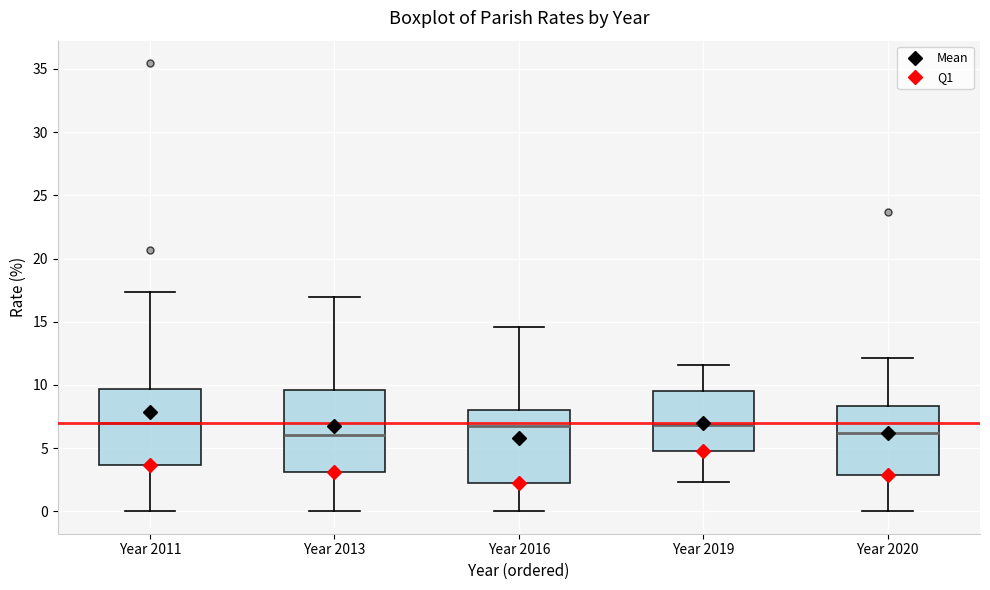

Reading left to right, transcribe this box plot: for each box, give where its median line is, the range the box spans, and where its two whiskers end, as read against the y-axis. The values are not printed on the chart, so give them approximately, as read against the axis.

Year 2011: median 7.0, box 3.5 to 9.5, whiskers 0.0 to 17.5
Year 2013: median 6.0, box 3.0 to 9.5, whiskers 0.0 to 17.0
Year 2016: median 7.0, box 2.5 to 8.0, whiskers 0.0 to 14.5
Year 2019: median 7.0, box 5.0 to 9.5, whiskers 2.5 to 11.5
Year 2020: median 6.0, box 3.0 to 8.5, whiskers 0.0 to 12.0